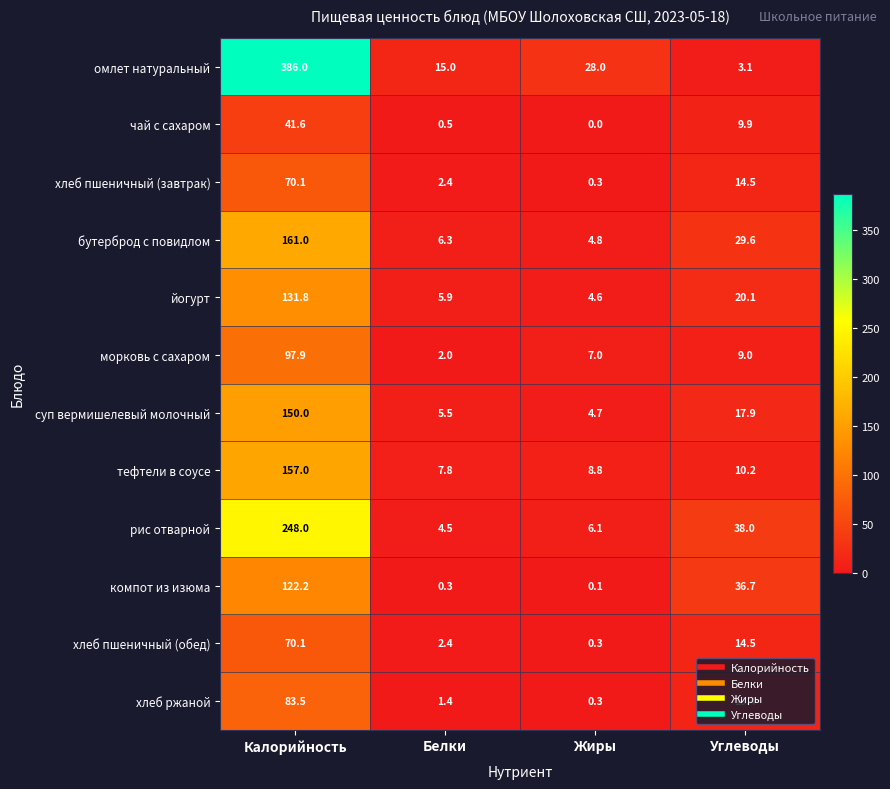

Rank the categories by суп вермишелевый молочный value from lowest to highest.

Жиры, Белки, Углеводы, Калорийность